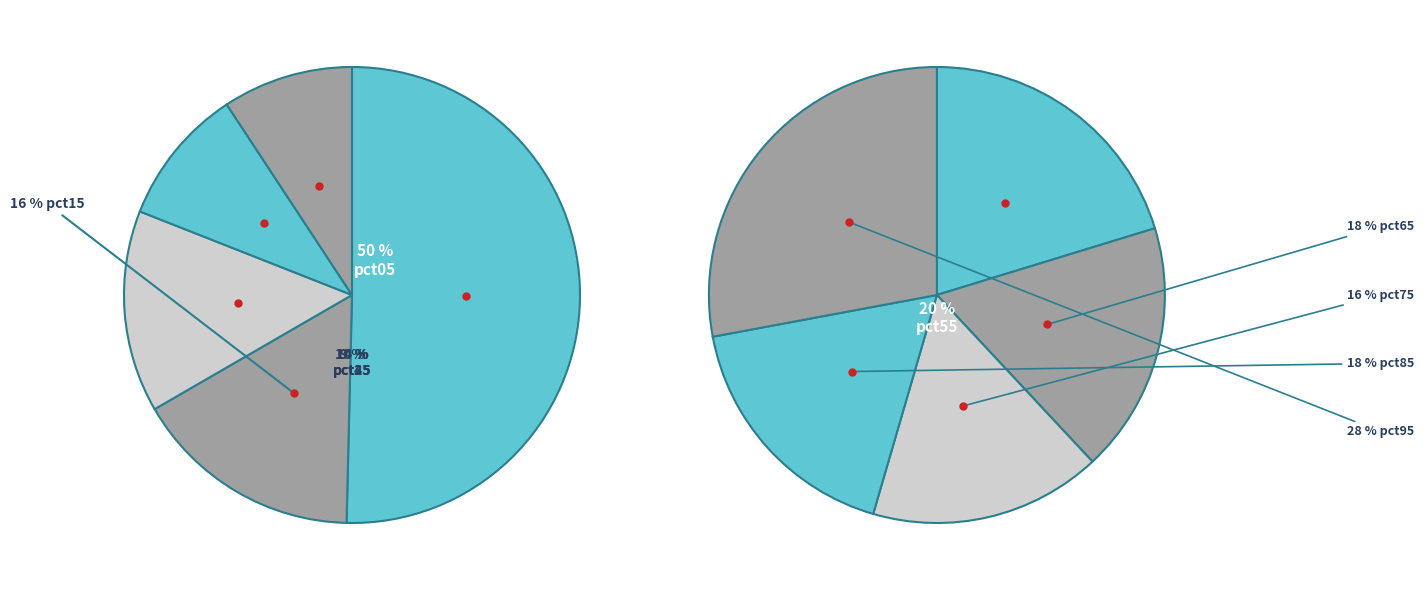

How many segments does this pie chart have?

10